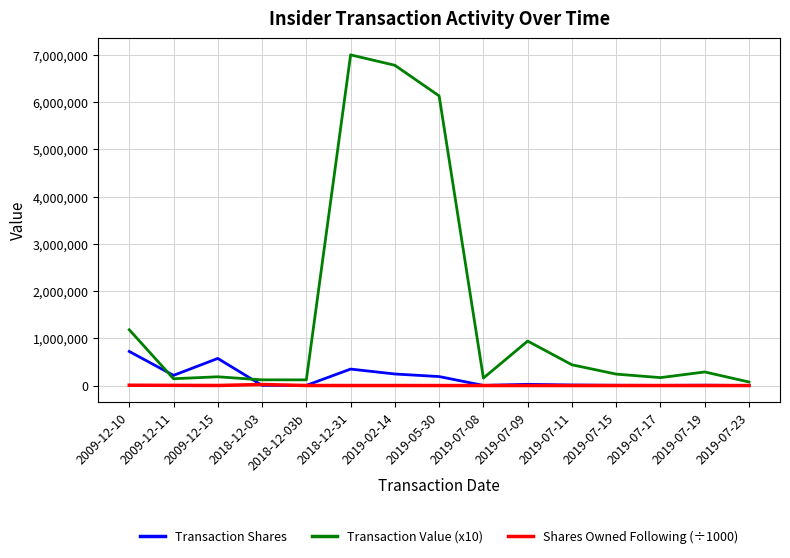

The value of Transaction Shares at 2019-07-17 is 5043.0. True or false?

True